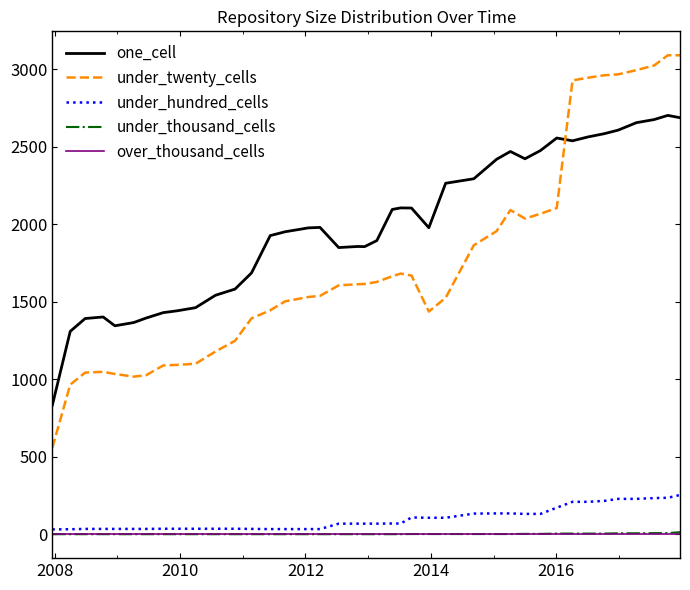

What is the maximum value for under_hundred_cells?

253